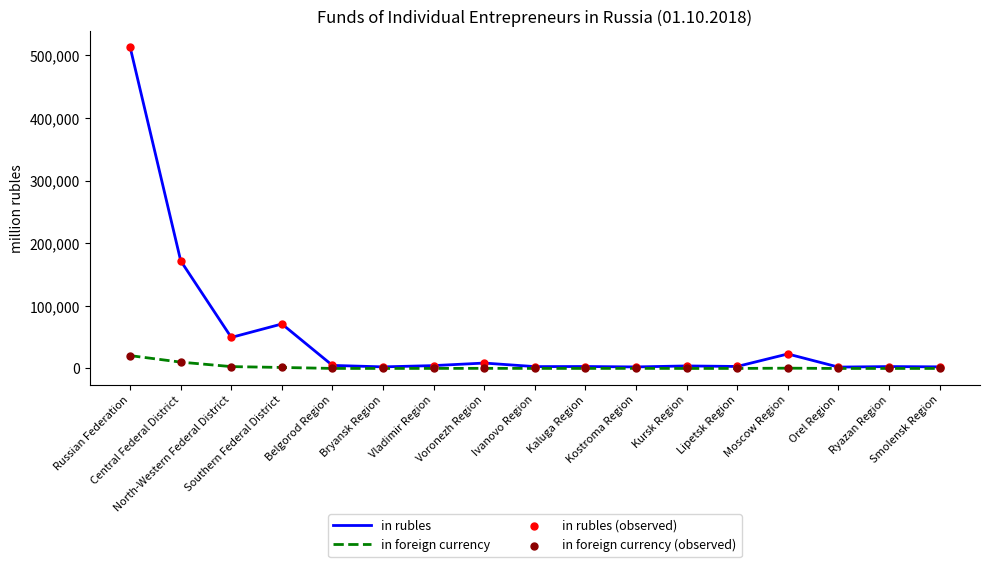

Which series has the widest spread of values?

in rubles